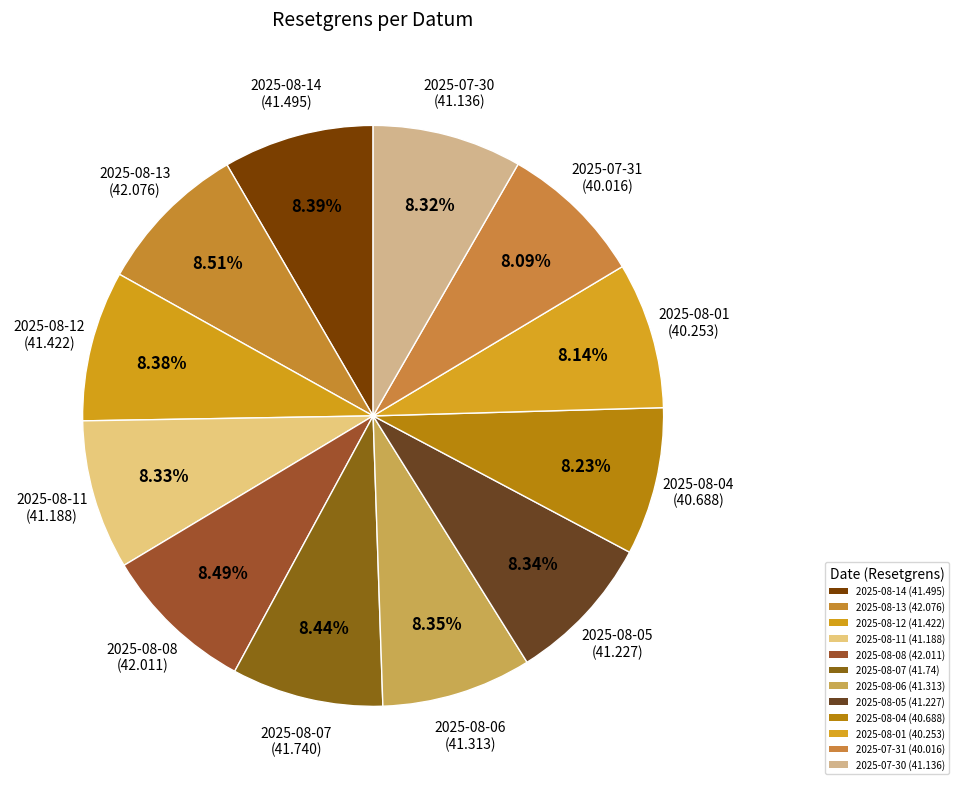

Count the number of slices in the pie.

12